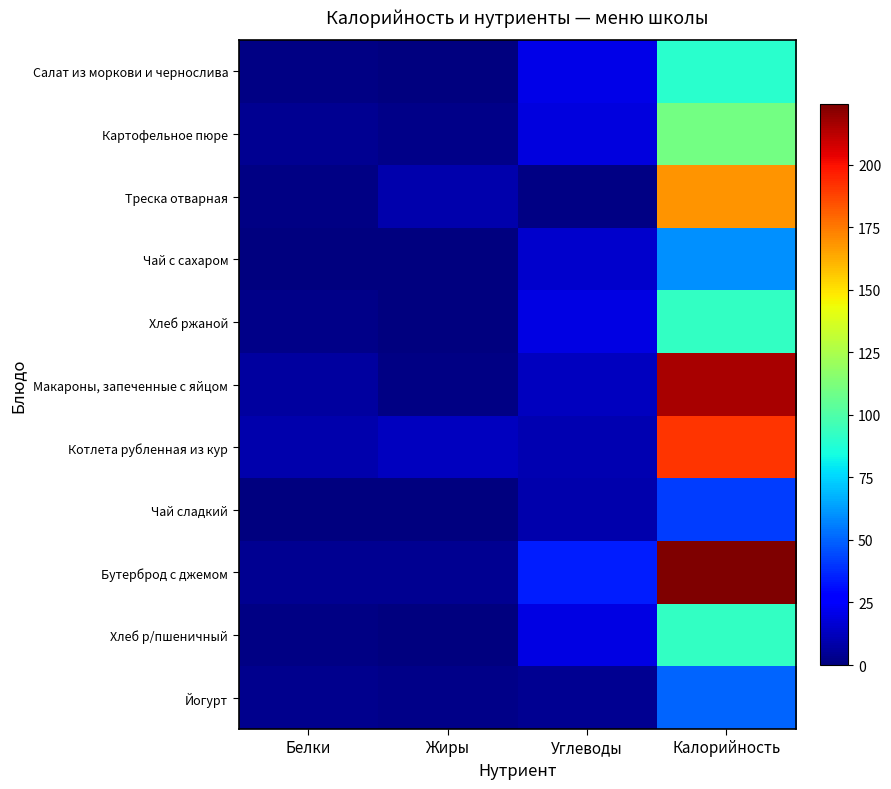

Rank the series at Белки from lowest to highest value.

Чай с сахаром, Чай сладкий, Хлеб р/пшеничный, Треска отварная, Салат из моркови и чернослива, Хлеб ржаной, Йогурт, Картофельное пюре, Бутерброд с джемом, Макароны, запеченные с яйцом, Котлета рубленная из кур